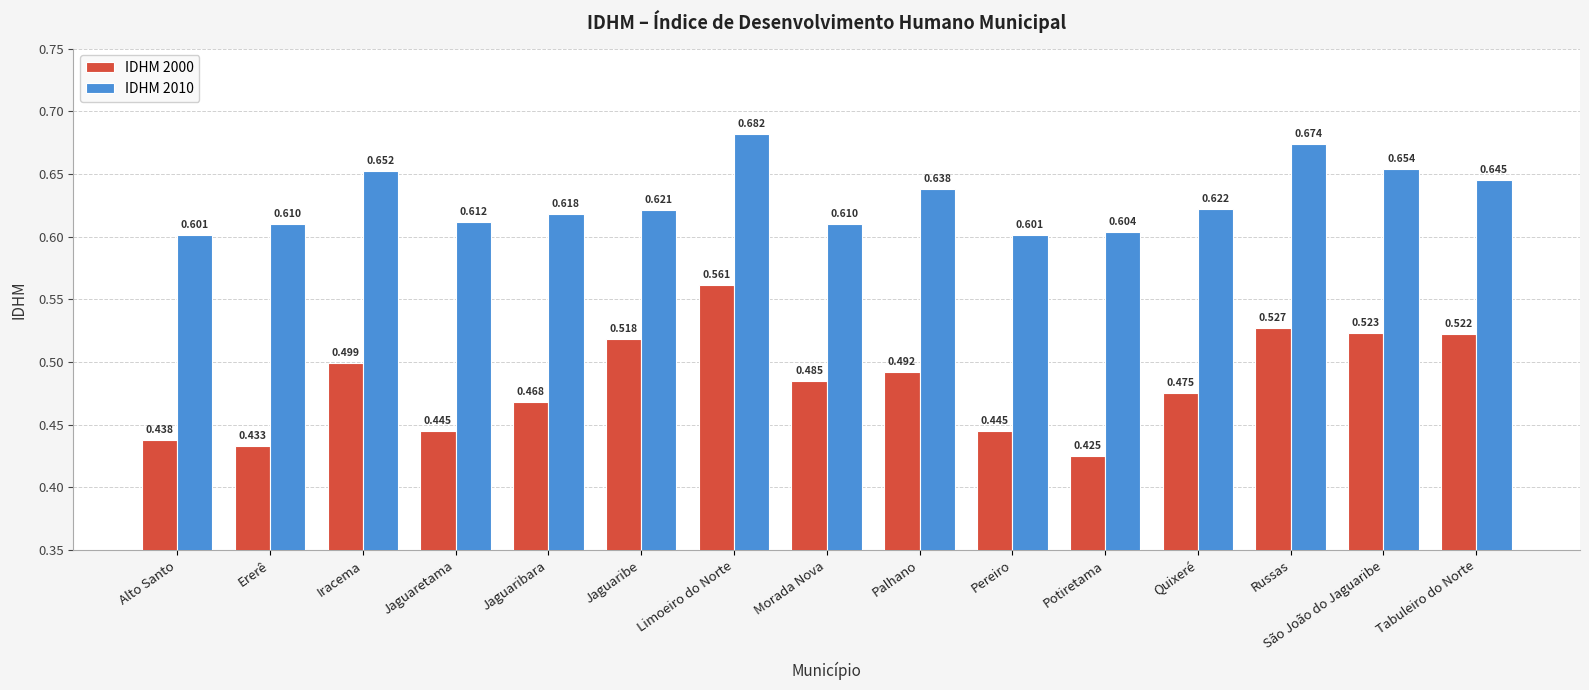

At which category is the sum across all series the highest?

Limoeiro do Norte